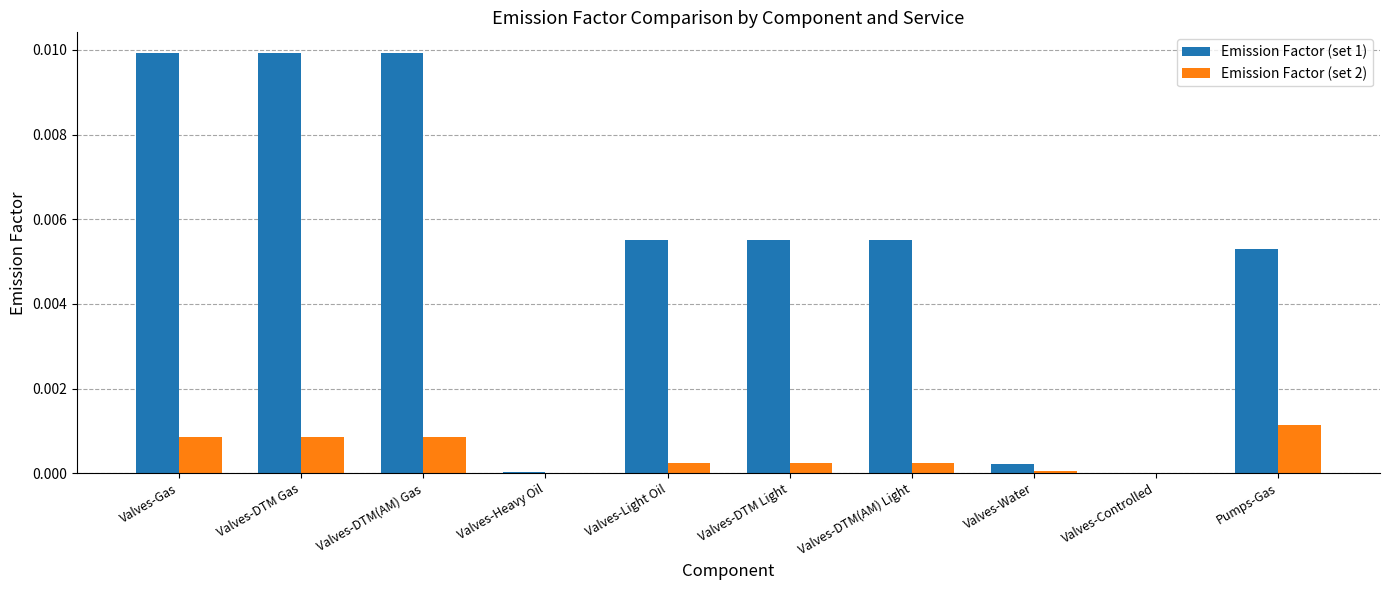

Is it true that Emission Factor (set 1) equals 0.0 at Valves-Light Oil?

True